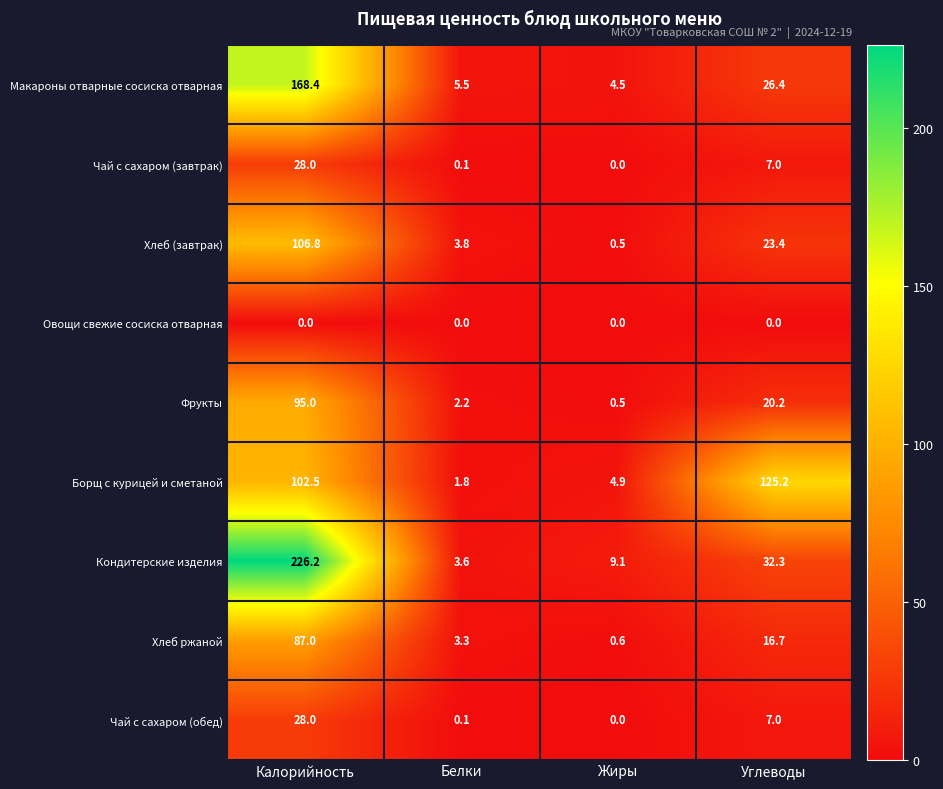

Is the value of Борщ с курицей и сметаной at Жиры greater than the value of Хлеб (завтрак) at Жиры?

Yes